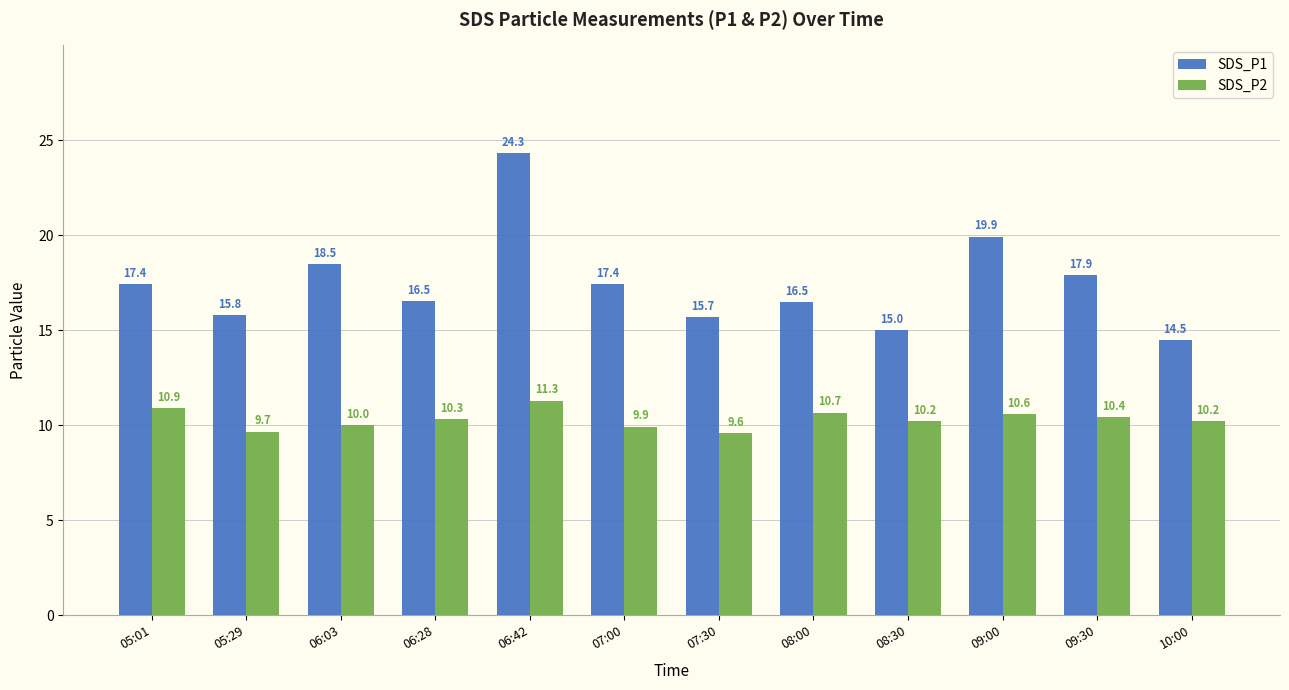

At which category does the chart reach its peak across all series?

06:42